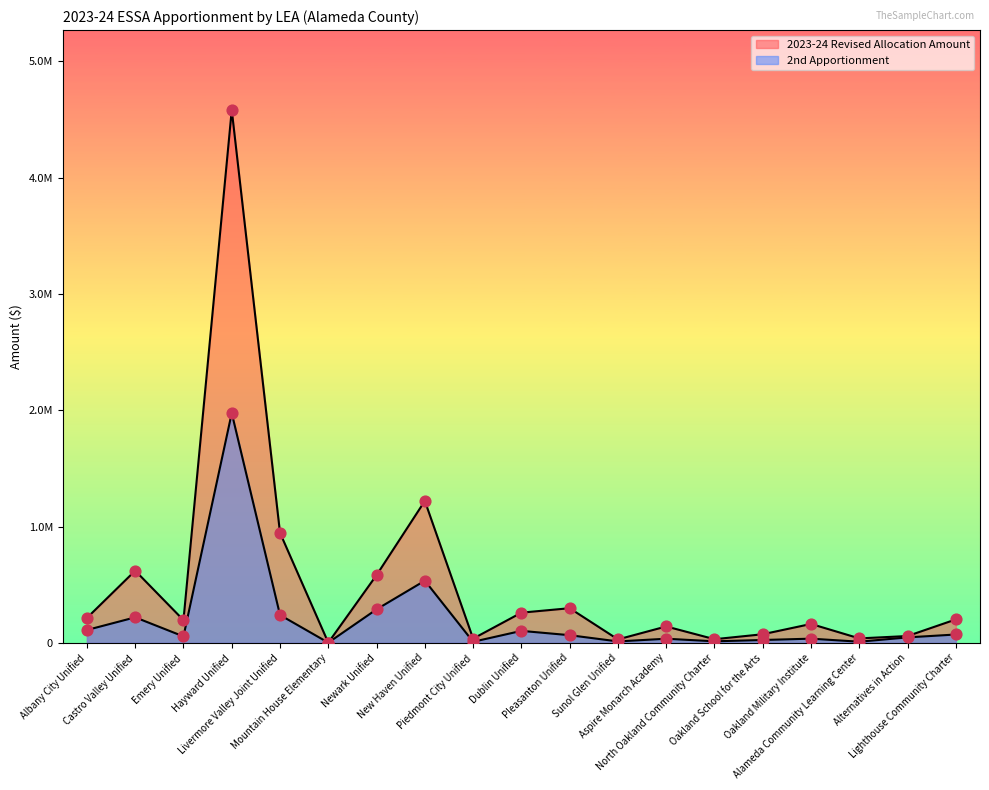

Is the value of 2nd Apportionment at North Oakland Community Charter greater than the value of 2023-24 Revised Allocation Amount at Piedmont City Unified?

No